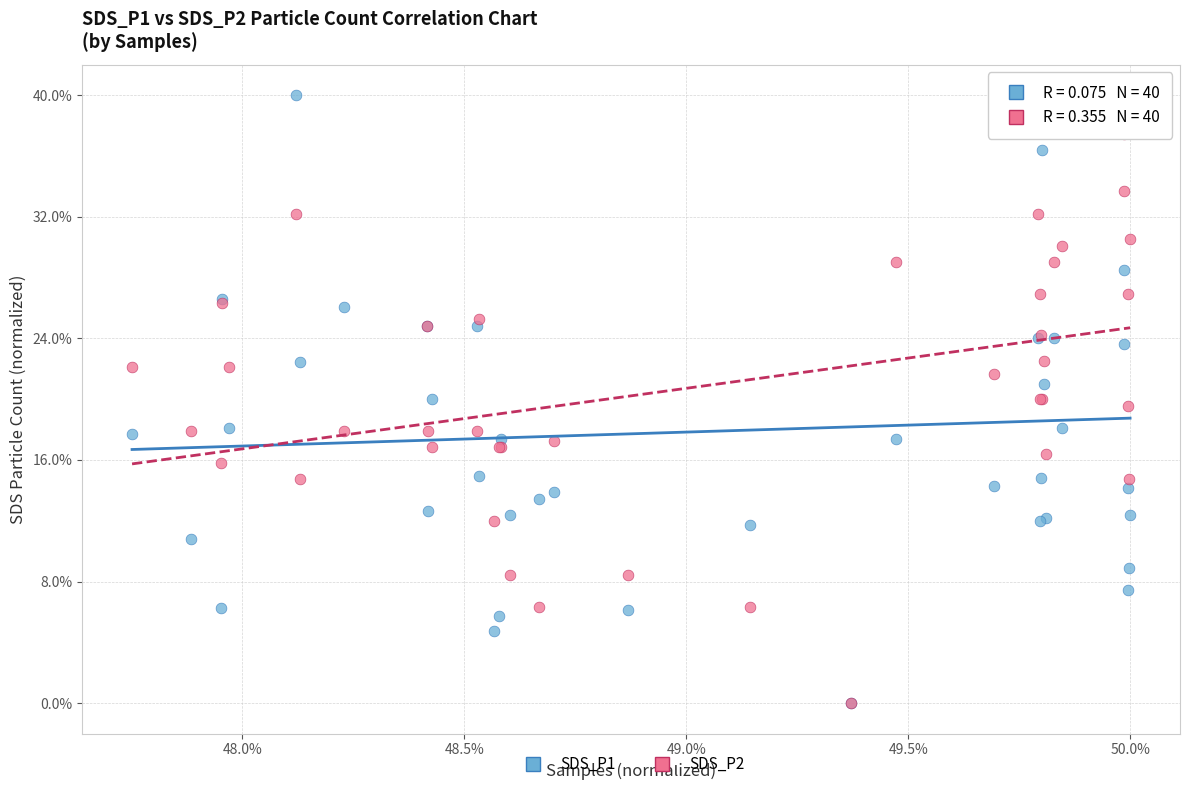

What are all the series names shown in the legend?

SDS_P1, SDS_P2